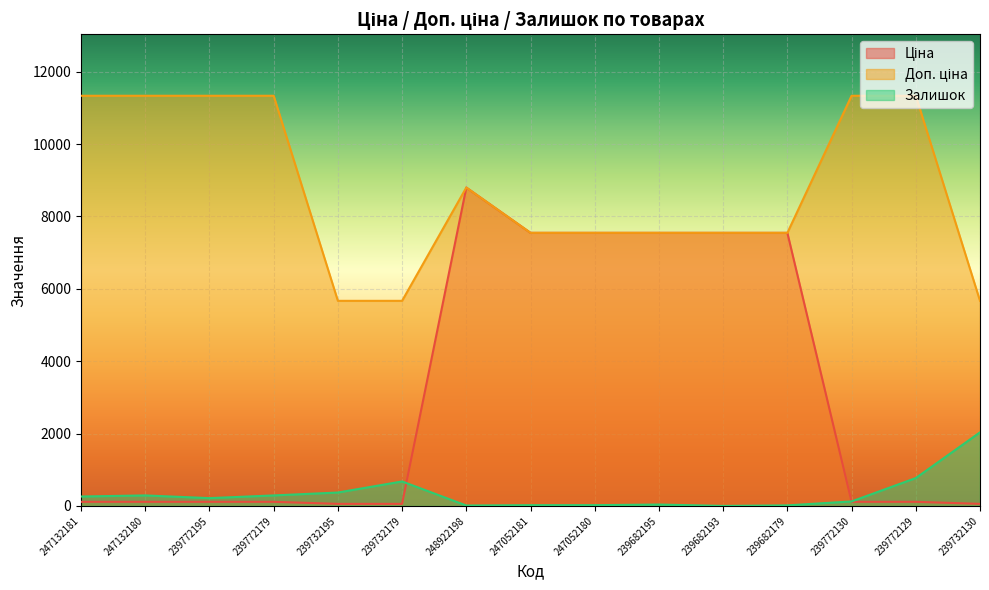

At which label is Доп. ціна closest to 8500?

248922198